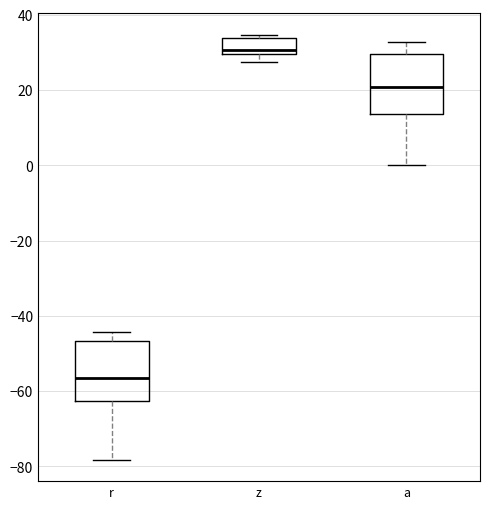

Which box has the highest median line?

z